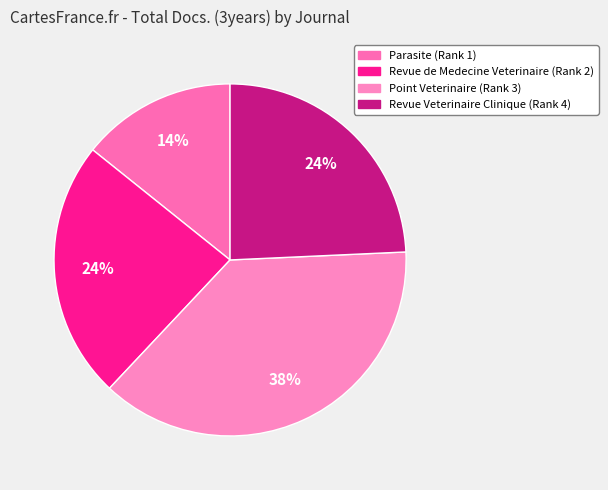

Is the sum of Parasite (Rank 1) and Revue de Medecine Veterinaire (Rank 2) greater than half?

No